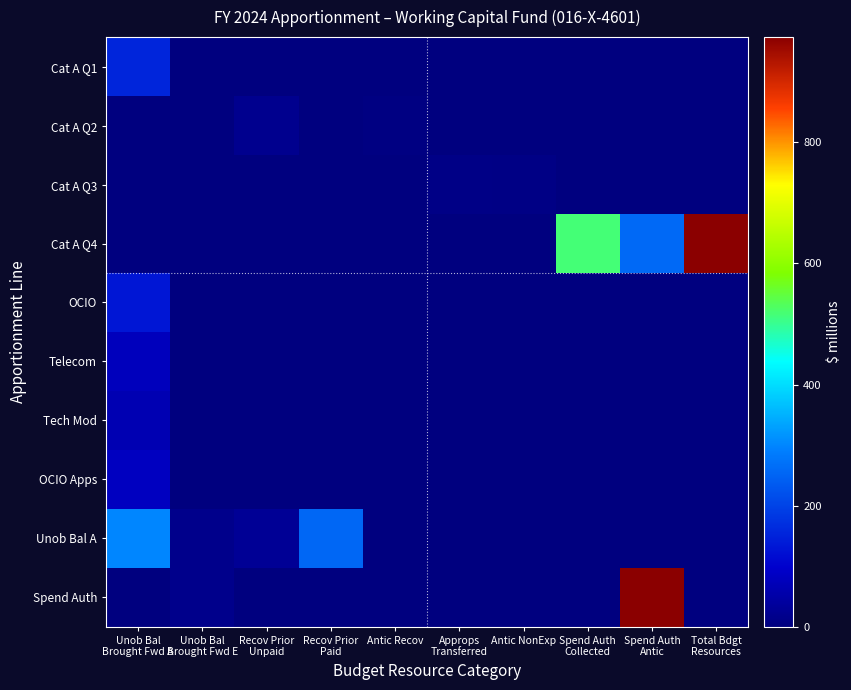

Reading right to left, transcribe all the data shown in this chart.

Cat A Q1: Total Bdgt
Resources=0.0	Spend Auth
Antic=0.0	Spend Auth
Collected=0.0	Antic NonExp=0.0	Approps
Transferred=0.0	Antic Recov=0.0	Recov Prior
Paid=0.0	Recov Prior
Unpaid=0.0	Unob Bal
Brought Fwd E=0.0	Unob Bal
Brought Fwd A=154.9
Cat A Q2: Total Bdgt
Resources=0.0	Spend Auth
Antic=0.0	Spend Auth
Collected=0.0	Antic NonExp=0.0	Approps
Transferred=0.0	Antic Recov=5.3	Recov Prior
Paid=0.4	Recov Prior
Unpaid=19.6	Unob Bal
Brought Fwd E=0.0	Unob Bal
Brought Fwd A=0.0
Cat A Q3: Total Bdgt
Resources=0.0	Spend Auth
Antic=0.0	Spend Auth
Collected=0.0	Antic NonExp=9.0	Approps
Transferred=9.6	Antic Recov=0.0	Recov Prior
Paid=0.0	Recov Prior
Unpaid=0.0	Unob Bal
Brought Fwd E=0.0	Unob Bal
Brought Fwd A=0.0
Cat A Q4: Total Bdgt
Resources=973.6	Spend Auth
Antic=258.1	Spend Auth
Collected=516.8	Antic NonExp=0.0	Approps
Transferred=0.0	Antic Recov=0.0	Recov Prior
Paid=0.0	Recov Prior
Unpaid=0.0	Unob Bal
Brought Fwd E=0.0	Unob Bal
Brought Fwd A=0.0
OCIO: Total Bdgt
Resources=0.0	Spend Auth
Antic=0.0	Spend Auth
Collected=0.0	Antic NonExp=0.0	Approps
Transferred=0.0	Antic Recov=0.0	Recov Prior
Paid=0.0	Recov Prior
Unpaid=0.0	Unob Bal
Brought Fwd E=0.0	Unob Bal
Brought Fwd A=132.7
Telecom: Total Bdgt
Resources=0.0	Spend Auth
Antic=0.0	Spend Auth
Collected=0.0	Antic NonExp=0.0	Approps
Transferred=0.0	Antic Recov=0.0	Recov Prior
Paid=0.0	Recov Prior
Unpaid=0.0	Unob Bal
Brought Fwd E=0.0	Unob Bal
Brought Fwd A=77.7
Tech Mod: Total Bdgt
Resources=0.0	Spend Auth
Antic=0.0	Spend Auth
Collected=0.0	Antic NonExp=0.0	Approps
Transferred=0.0	Antic Recov=0.0	Recov Prior
Paid=0.0	Recov Prior
Unpaid=0.0	Unob Bal
Brought Fwd E=0.0	Unob Bal
Brought Fwd A=65.2
OCIO Apps: Total Bdgt
Resources=0.0	Spend Auth
Antic=0.0	Spend Auth
Collected=0.0	Antic NonExp=0.0	Approps
Transferred=0.0	Antic Recov=0.0	Recov Prior
Paid=0.0	Recov Prior
Unpaid=0.0	Unob Bal
Brought Fwd E=0.0	Unob Bal
Brought Fwd A=82.2
Unob Bal A: Total Bdgt
Resources=0.0	Spend Auth
Antic=0.0	Spend Auth
Collected=0.0	Antic NonExp=0.0	Approps
Transferred=0.0	Antic Recov=0.0	Recov Prior
Paid=255.0	Recov Prior
Unpaid=29.4	Unob Bal
Brought Fwd E=15.5	Unob Bal
Brought Fwd A=300.4
Spend Auth: Total Bdgt
Resources=0.0	Spend Auth
Antic=973.6	Spend Auth
Collected=0.0	Antic NonExp=0.0	Approps
Transferred=0.0	Antic Recov=0.0	Recov Prior
Paid=0.0	Recov Prior
Unpaid=0.0	Unob Bal
Brought Fwd E=15.6	Unob Bal
Brought Fwd A=0.0